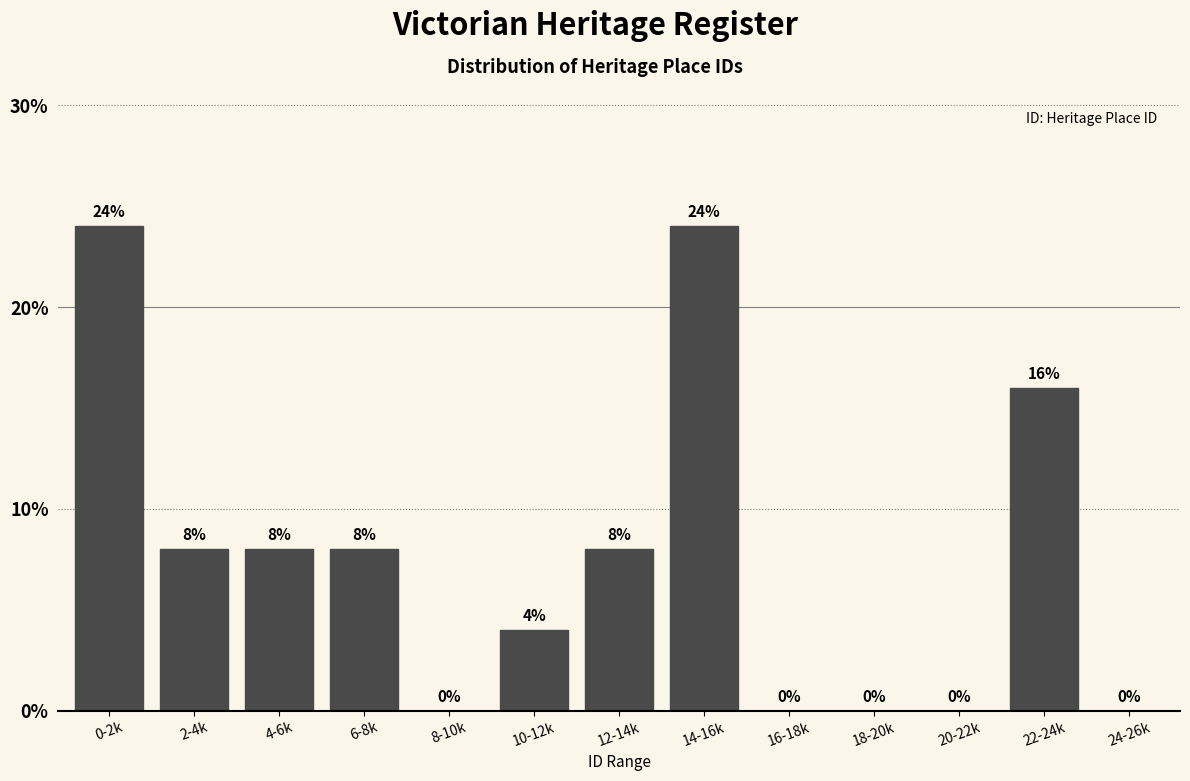

Reading left to right, what are all the values shown in this chart?

0-2k=24	2-4k=8	4-6k=8	6-8k=8	8-10k=0	10-12k=4	12-14k=8	14-16k=24	16-18k=0	18-20k=0	20-22k=0	22-24k=16	24-26k=0